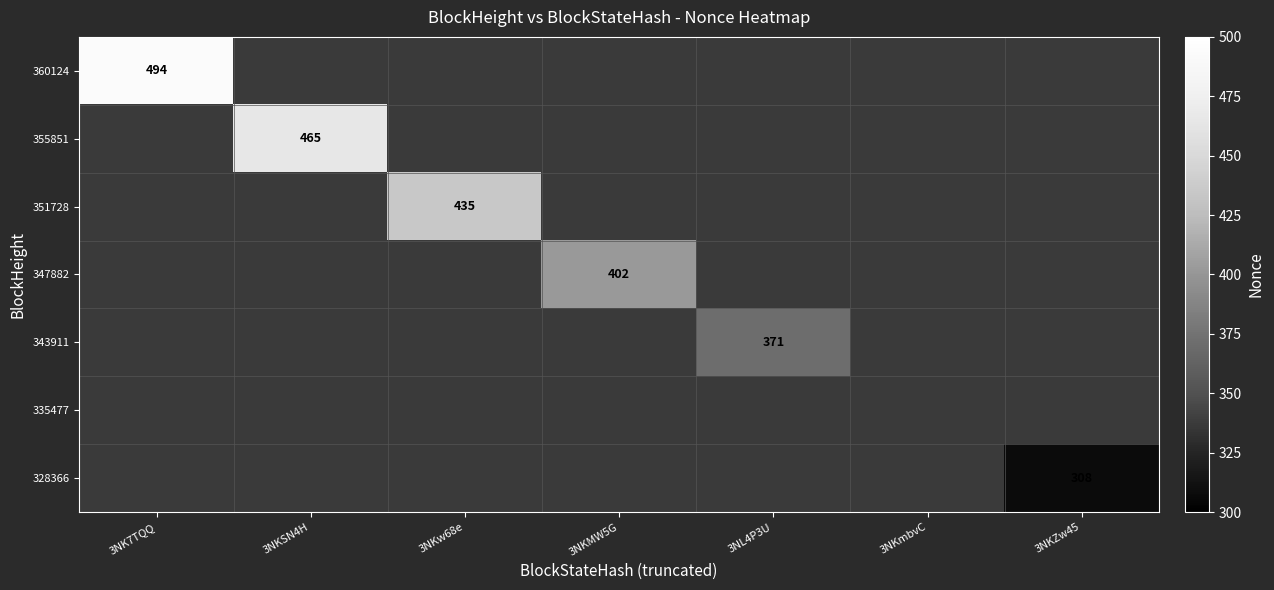

The value of 351728 at 3NKw68e is 435. True or false?

True